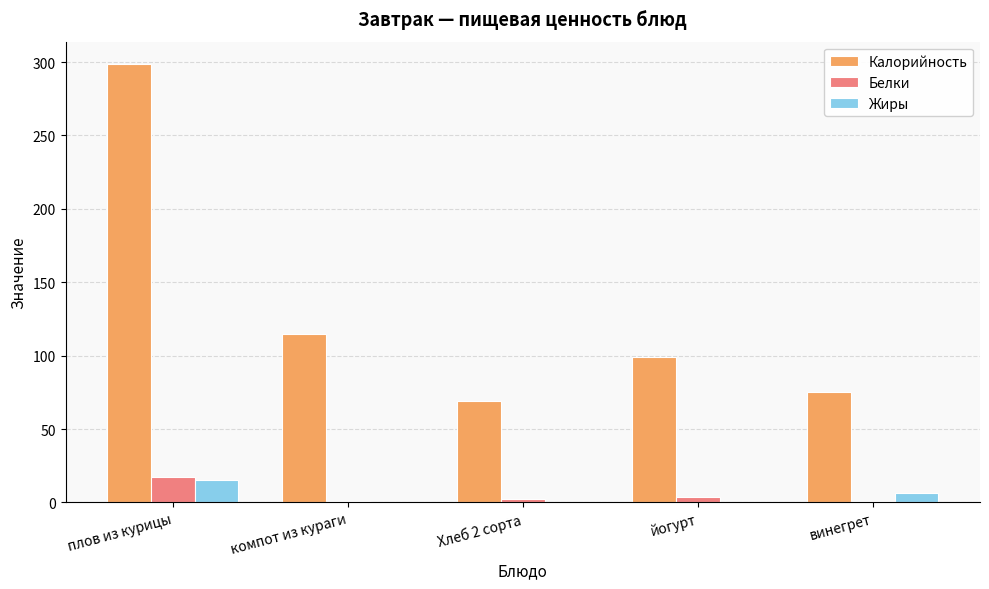

Where is Калорийность nearest to the value 184?

компот из кураги